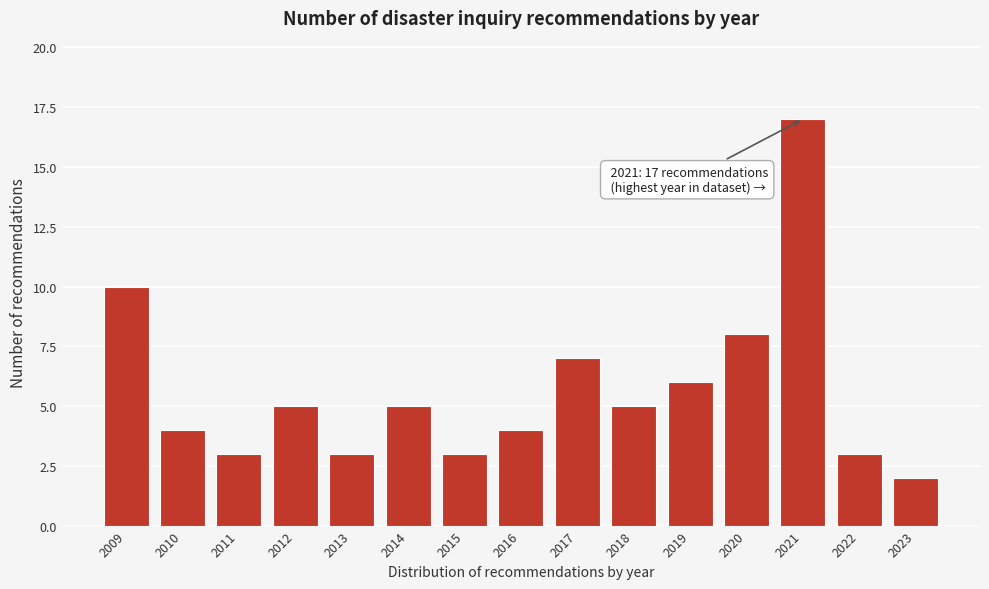

Reading left to right, what are all the values shown in this chart?

2009=10	2010=4	2011=3	2012=5	2013=3	2014=5	2015=3	2016=4	2017=7	2018=5	2019=6	2020=8	2021=17	2022=3	2023=2